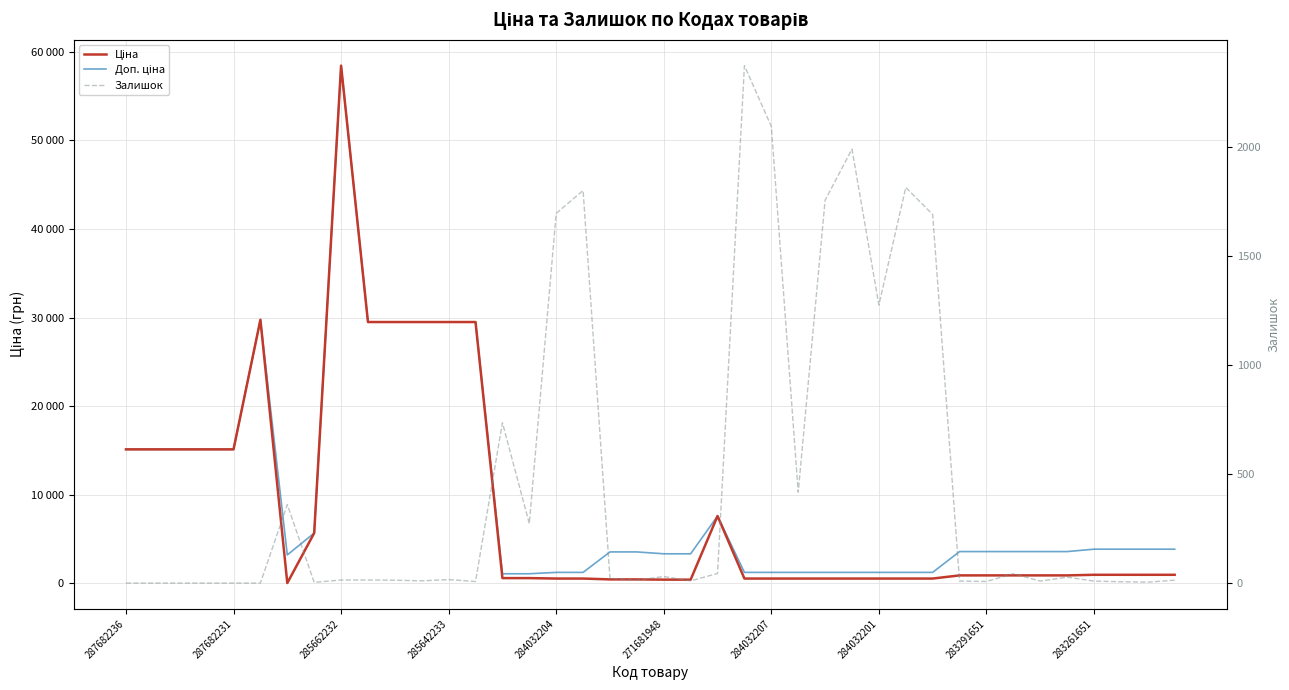

The value of Ціна at 284032201 is 2794.5. True or false?

False